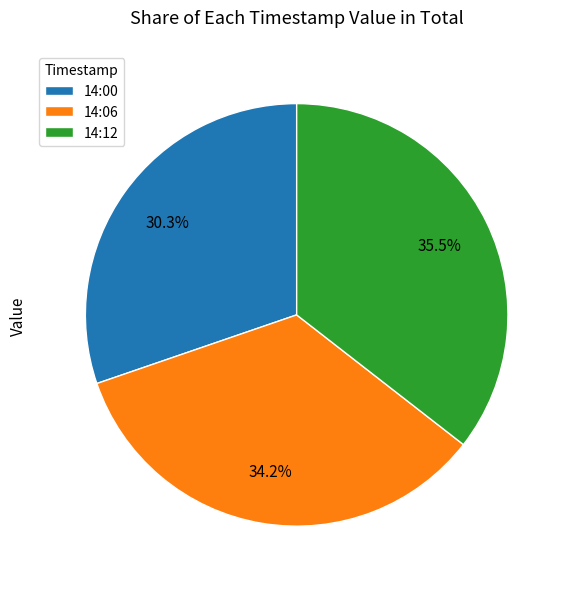

To the nearest percent, what is the average slice percentage?

33%